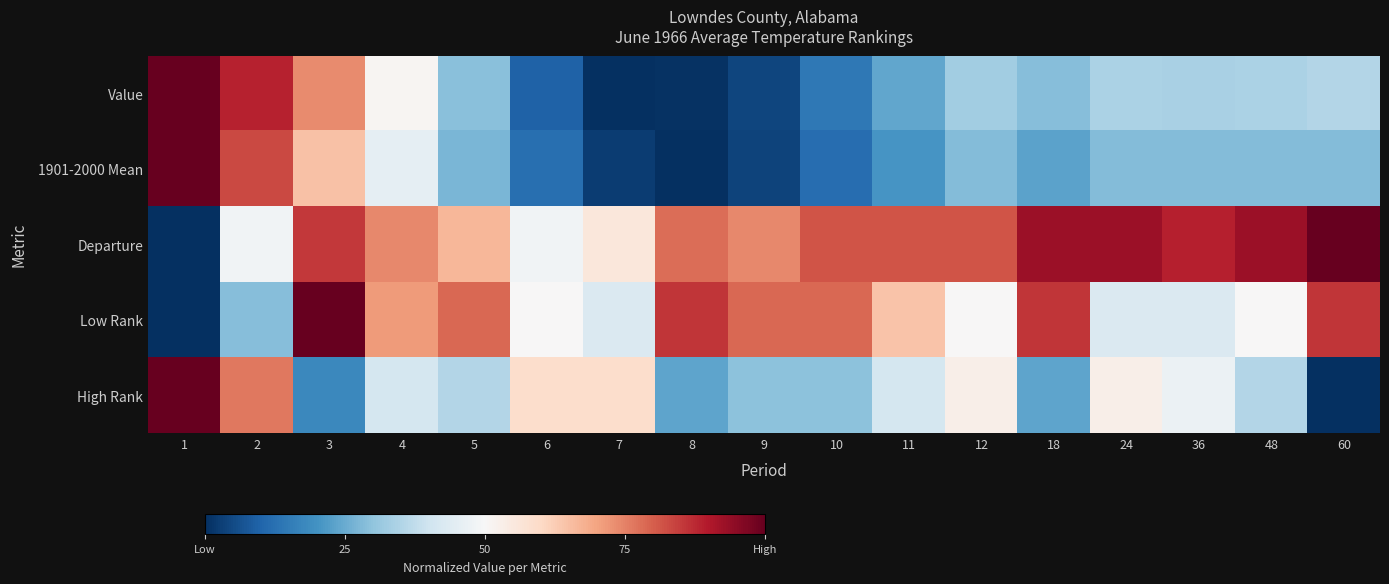

Rank the series by their maximum value, from lowest to highest.

Value, 1901-2000 Mean, Departure, Low Rank, High Rank